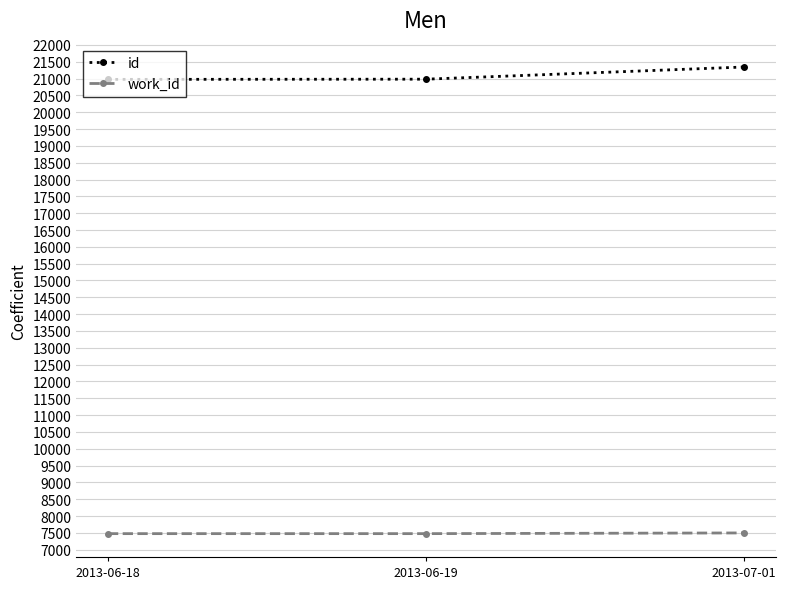

What is the lowest value of the id series?

20977